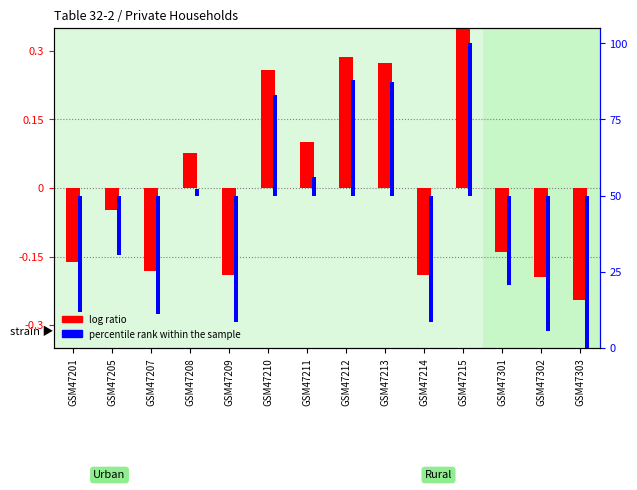

At which label does log ratio reach its peak?

GSM47215